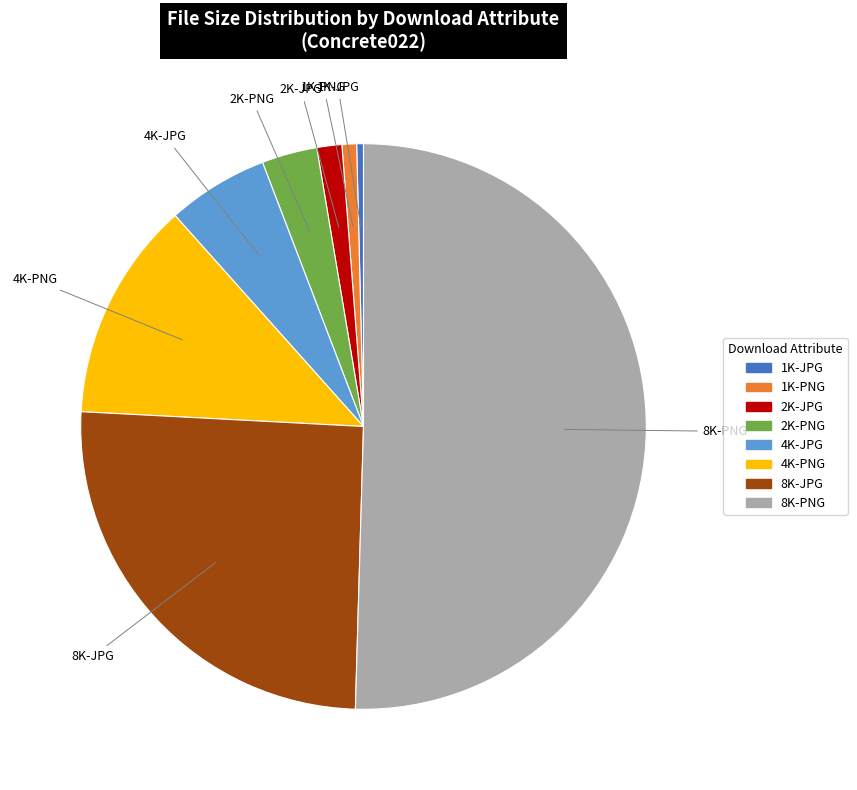

Between 2K-PNG and 2K-JPG, which is larger?

2K-PNG